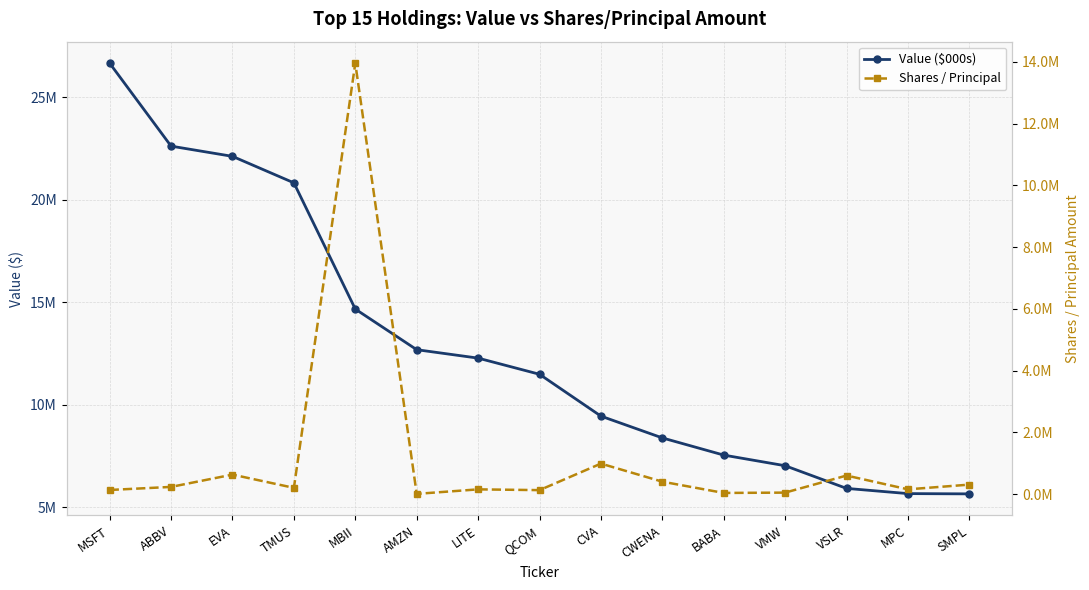

The value of Shares / Principal at EVA is 1027248. True or false?

False